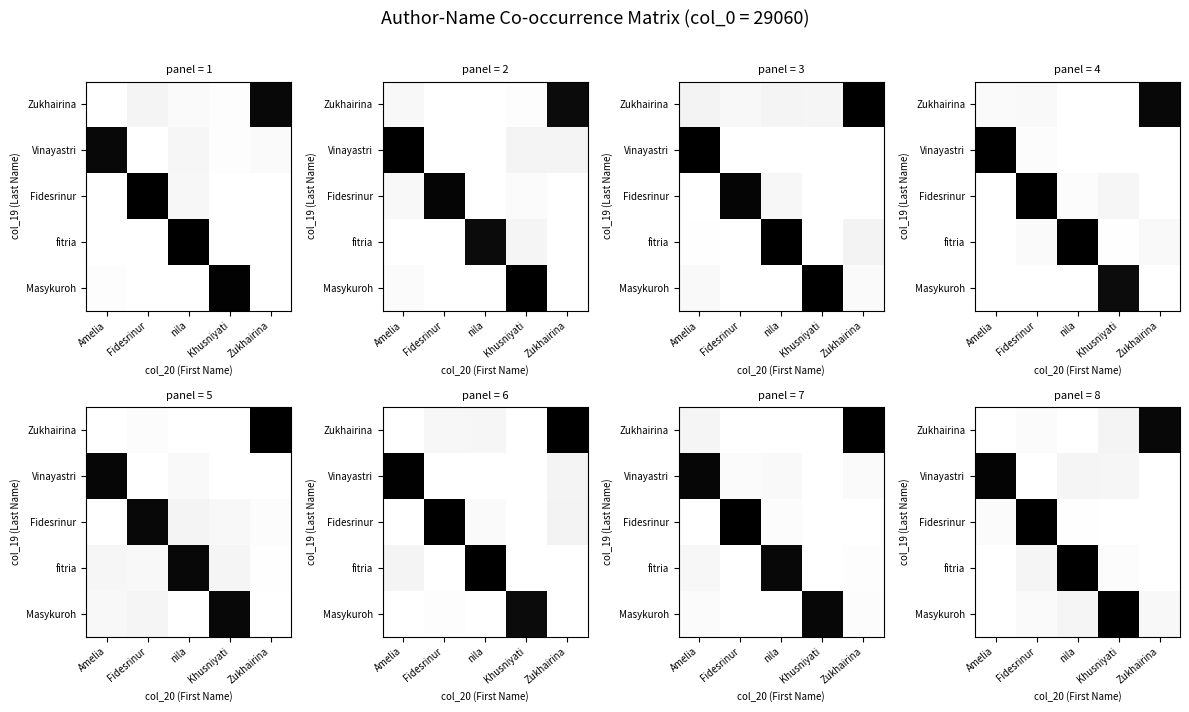

What is the maximum value shown in the chart?

1.0